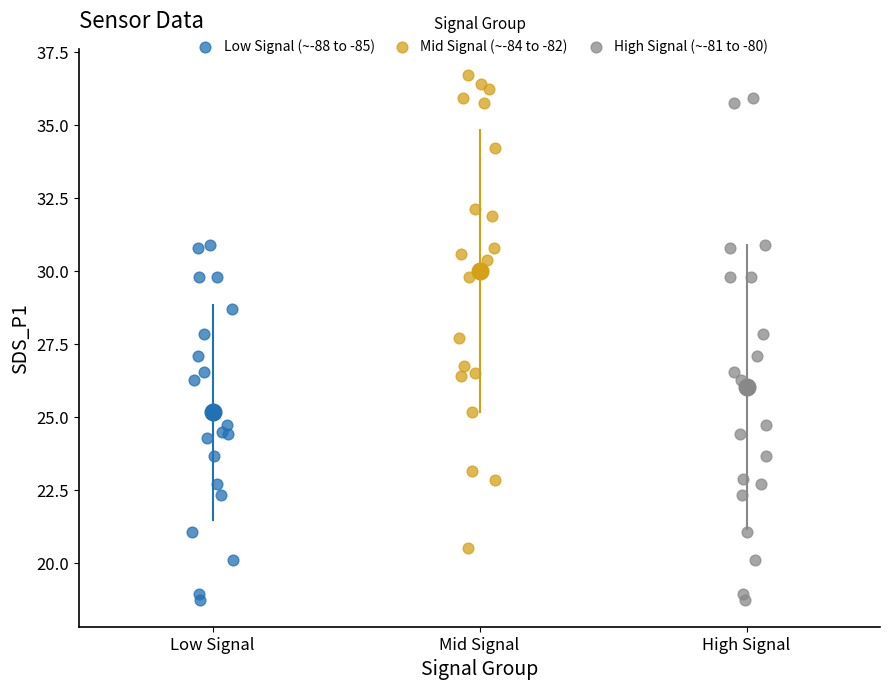

Which series has the largest Y range (max minus min)?

High Signal (~-81 to -80)